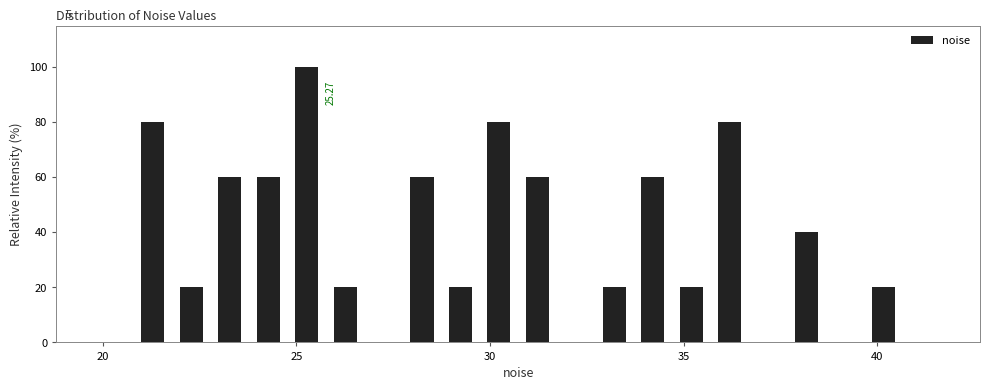

Around what value on the x-axis is the tallest bar? Give the approximate position of its centre, as read against the axis.

25.5